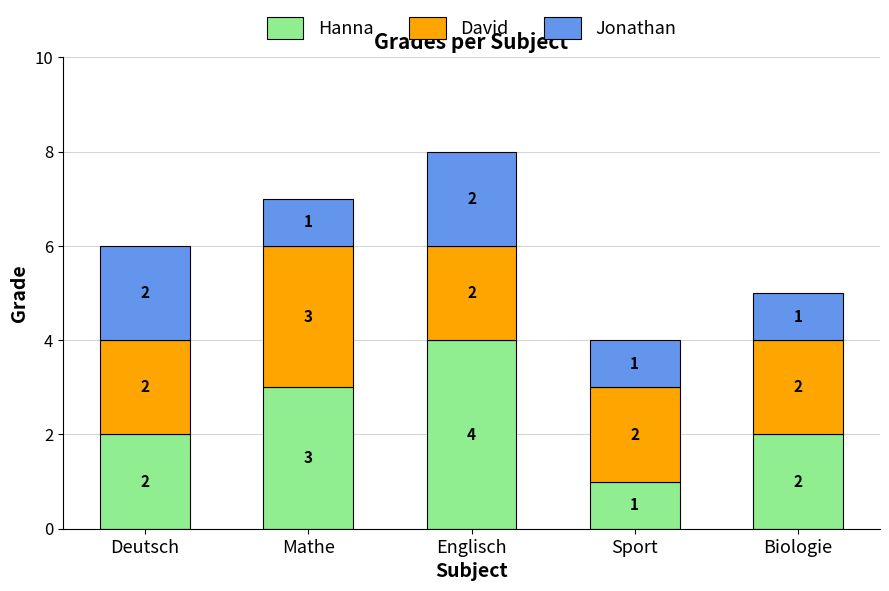

How many Hanna values are between 2 and 3?

3